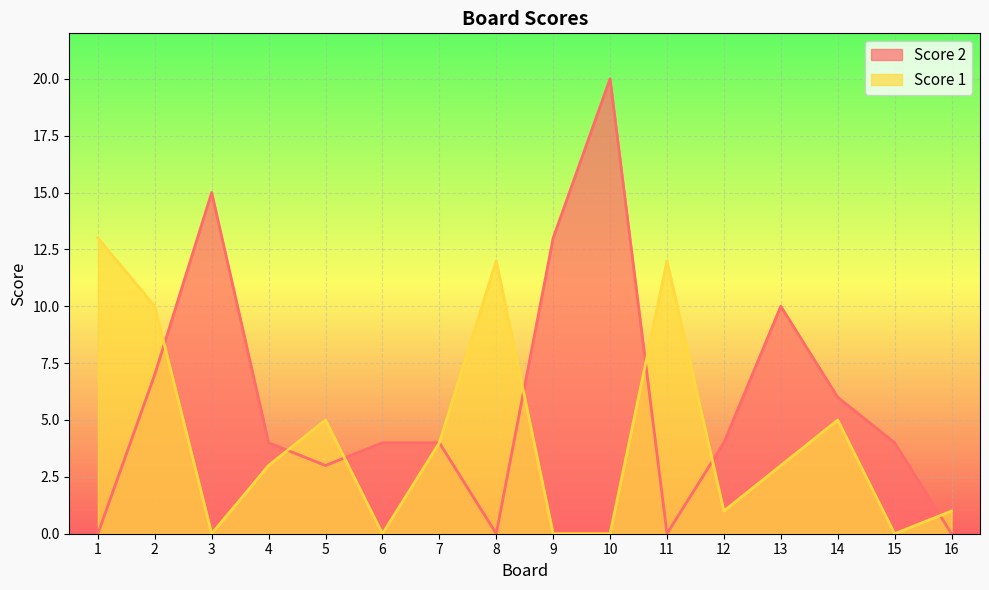

Is the value of Score 1 at 6 greater than the value of Score 2 at 8?

No